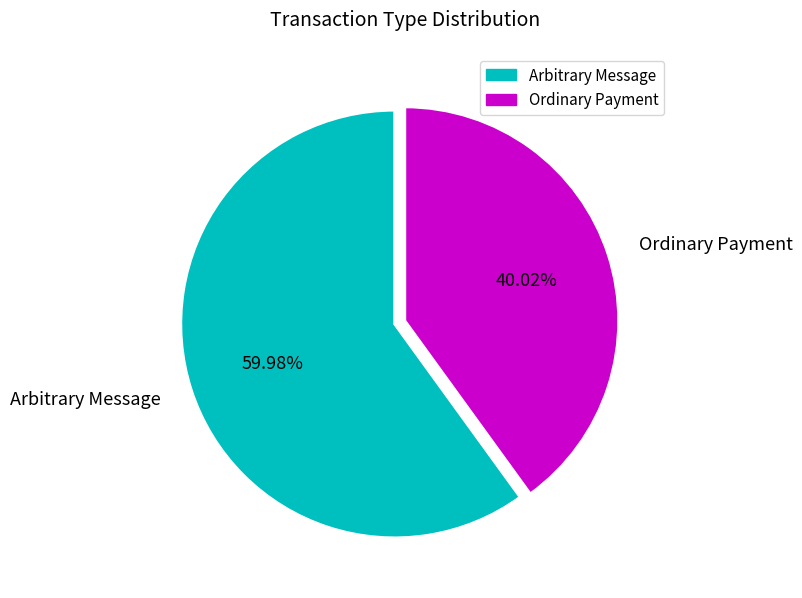

Between Ordinary Payment and Arbitrary Message, which is larger?

Arbitrary Message